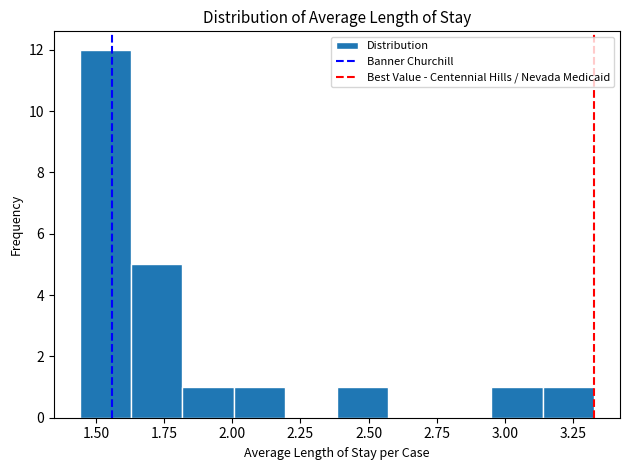

Around what value on the x-axis is the tallest bar? Give the approximate position of its centre, as read against the axis.

1.55